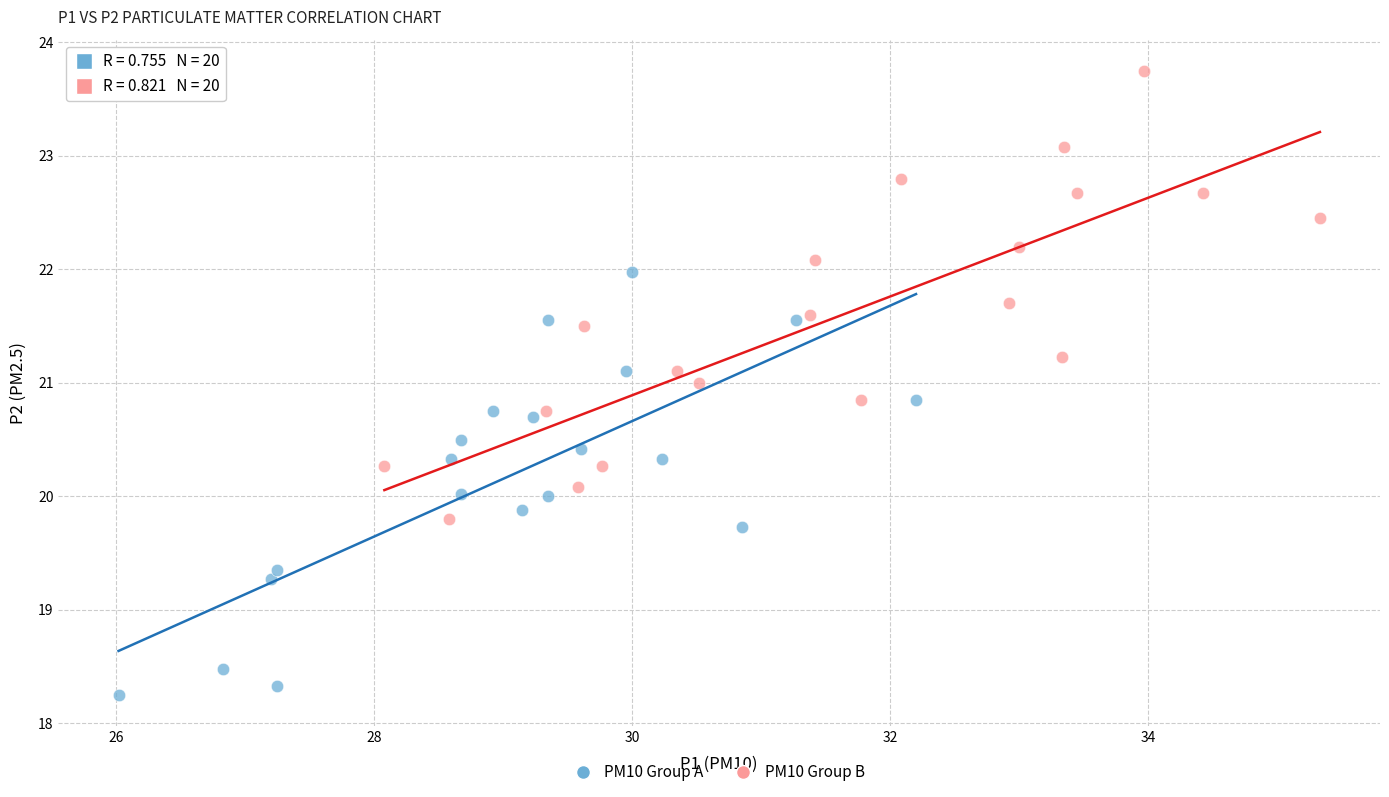

Which series contains the lowest Y value?

PM10 Group A